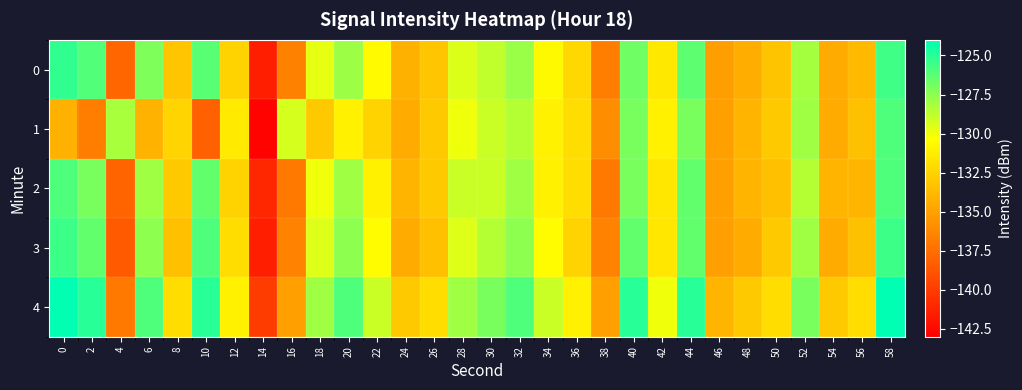

Which has a higher value, 44 or 8?

44